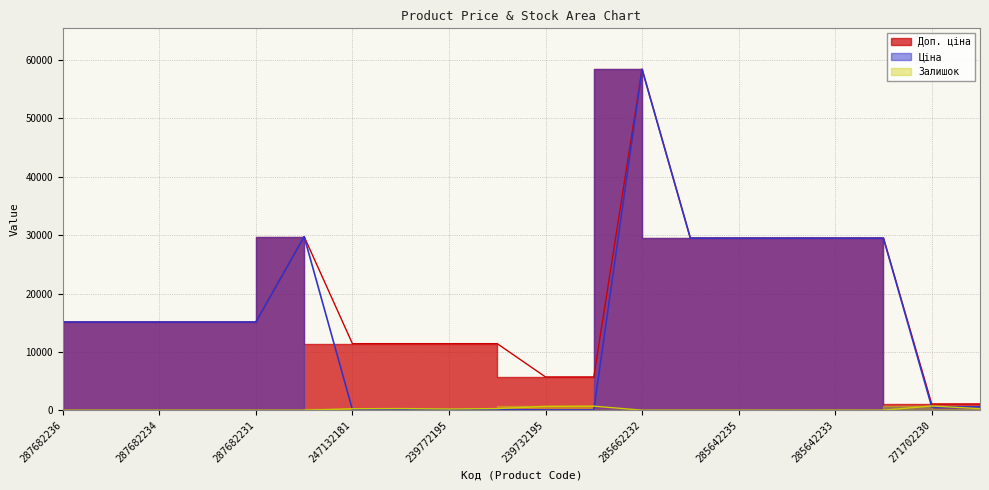

Which label corresponds to the largest value in the chart?

285662232